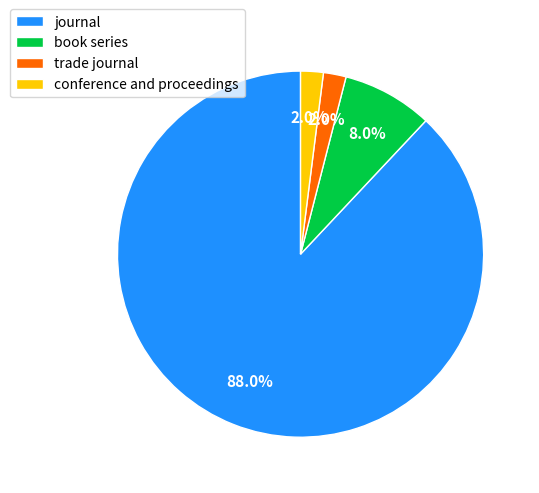

To the nearest percent, what is the difference between the largest and smallest slice percentages?

86%